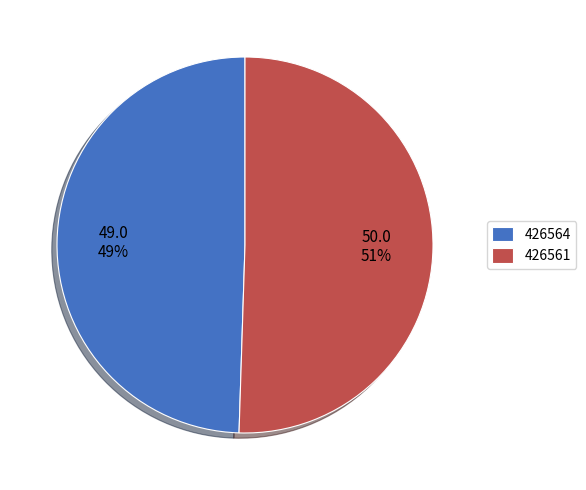

The 426564 slice represents 49% of the pie. True or false?

True